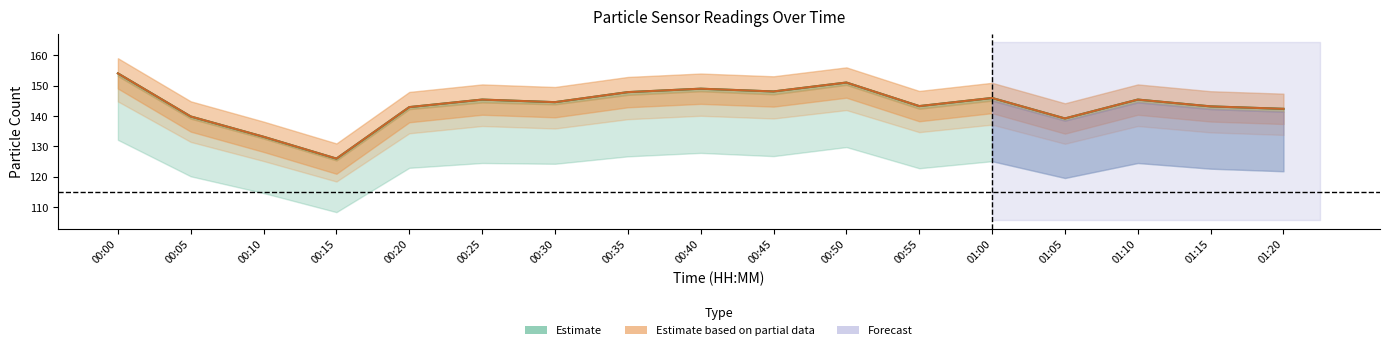

True or false: N25 line (Partial) has more than 2 points higher than both neighbors.

True